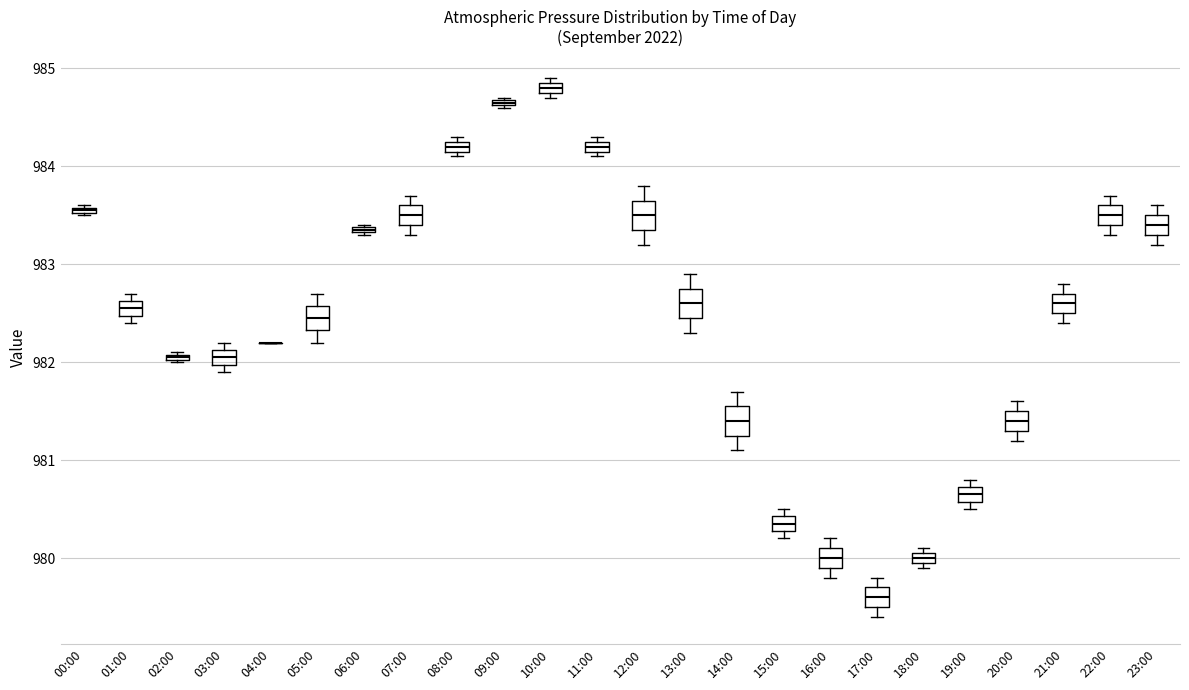

Where is the upper edge of the box for 15:00 on the y-axis? The values are not printed on the chart, so give them approximately, as read against the axis.

980.4